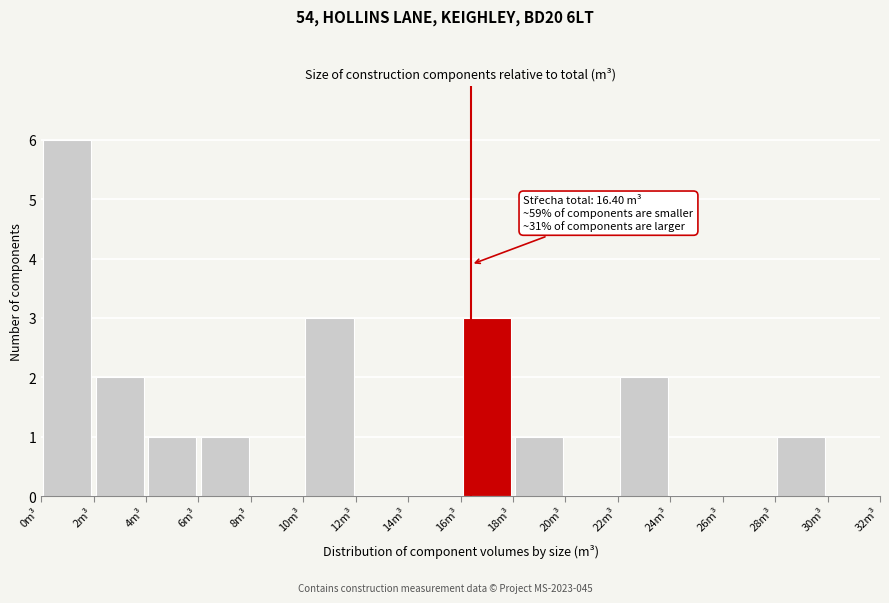

Over which range of the x-axis is the bar tallest?

0 to 2